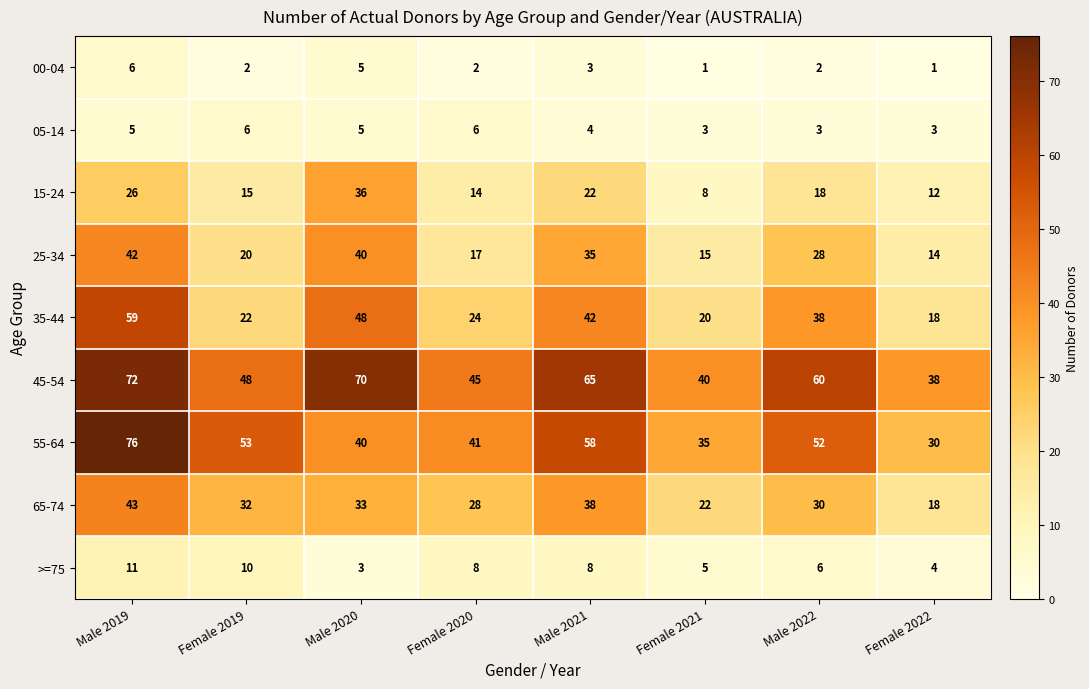

Where is 05-14 nearest to the value 4?

Male 2021